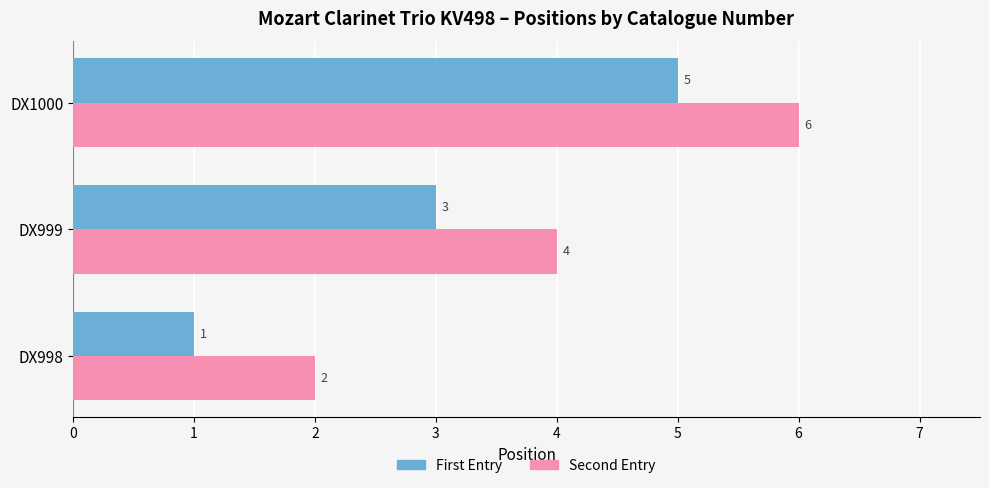

True or false: First Entry has a value of 2 at DX999.

False